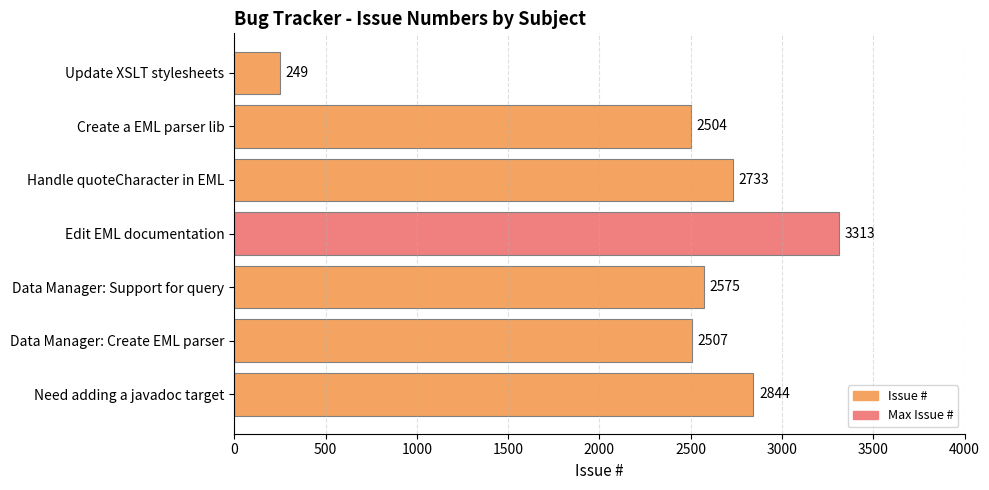

Is it true that the value at Need adding a javadoc target is 2844?

True